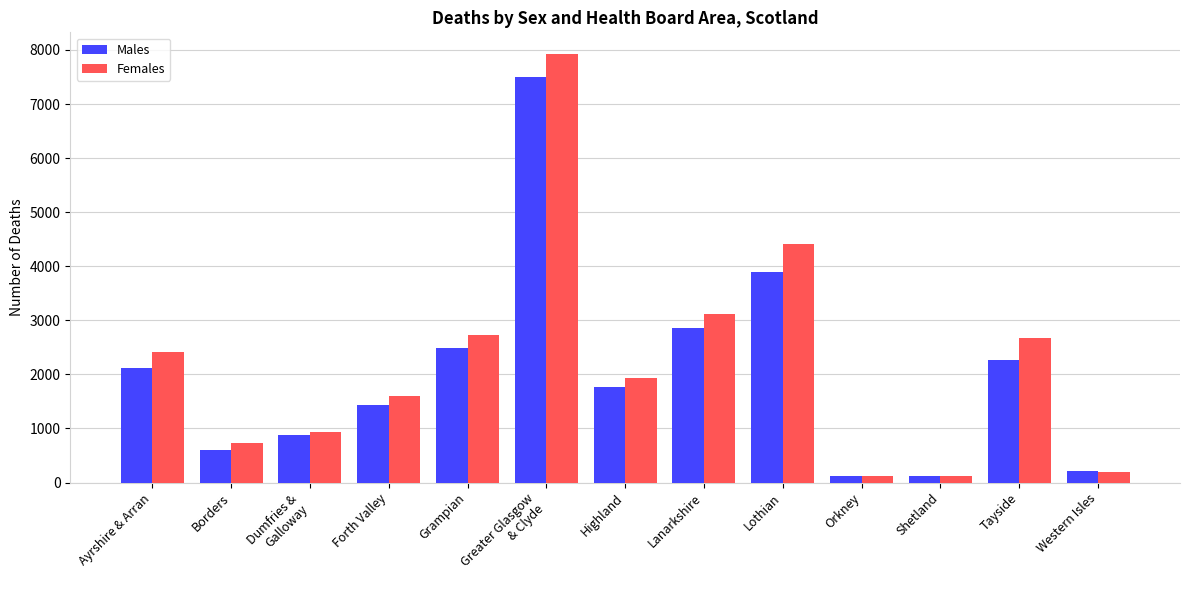

What is the sum of the Females values at Western Isles and Lothian?

4602